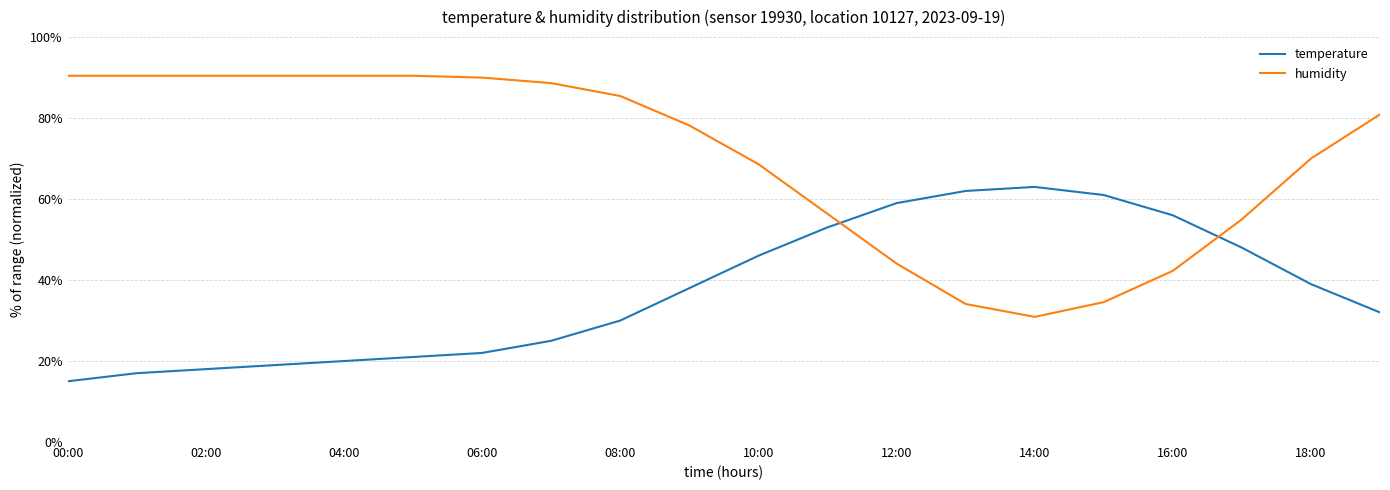

How many humidity values are between 0 and 1?

20